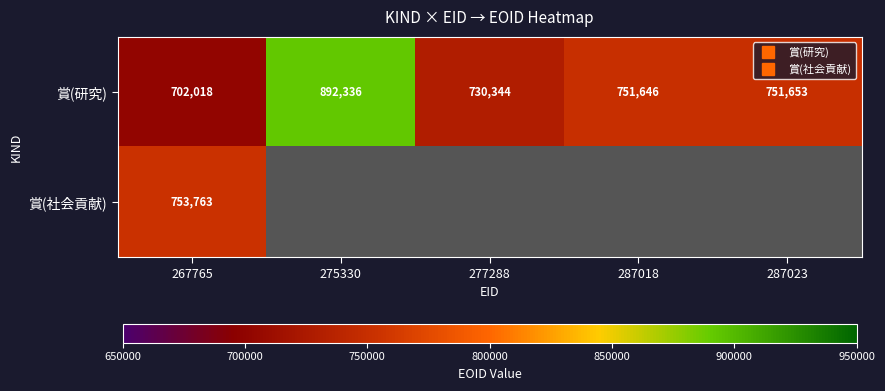

How many data points in 賞(研究) are above 751646?

2